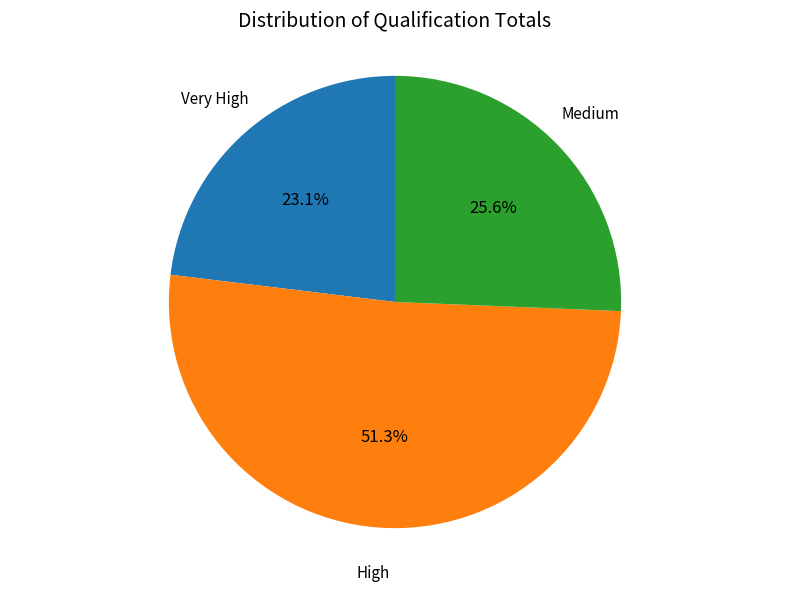

Is there any slice that represents more than half of the pie?

Yes